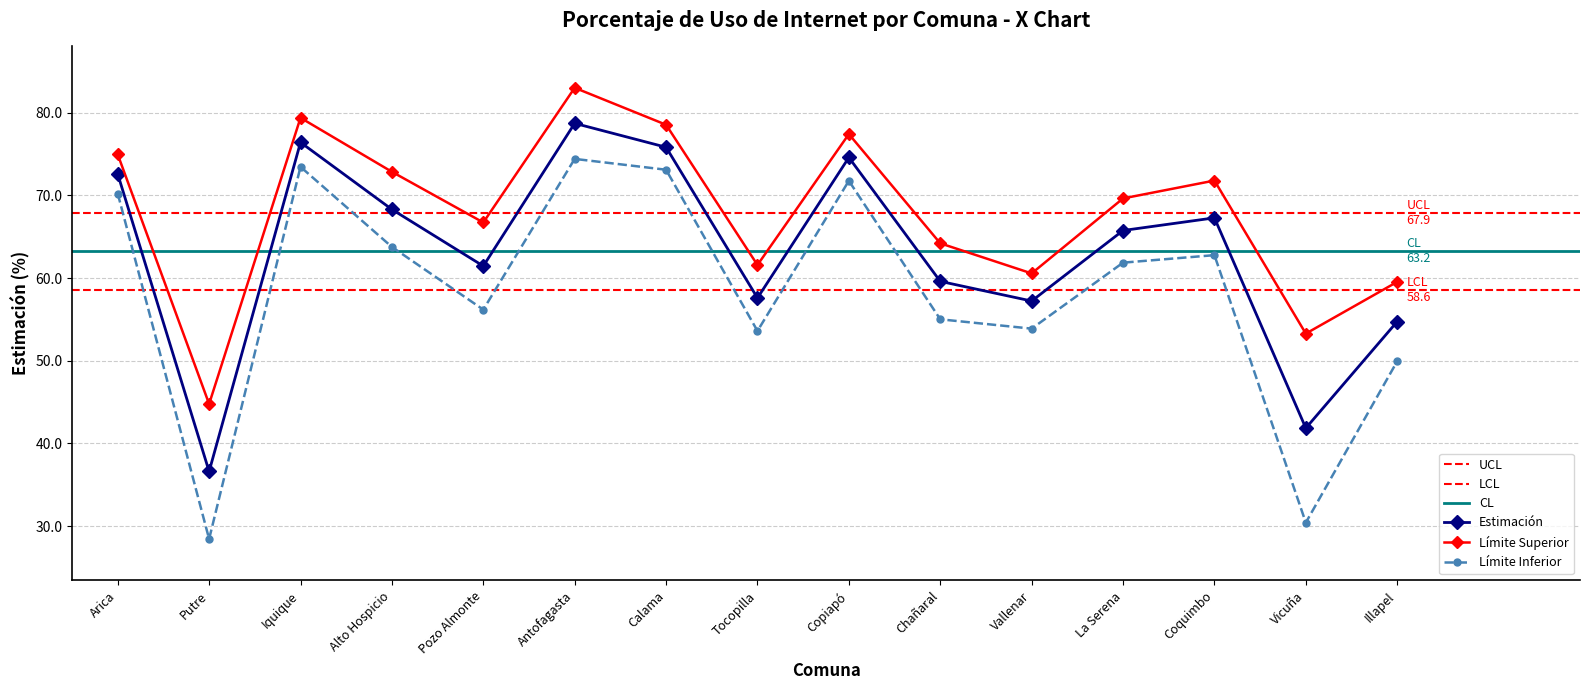

List the series in order of their overall mean, highest first.

Límite Superior, Estimación, Límite Inferior